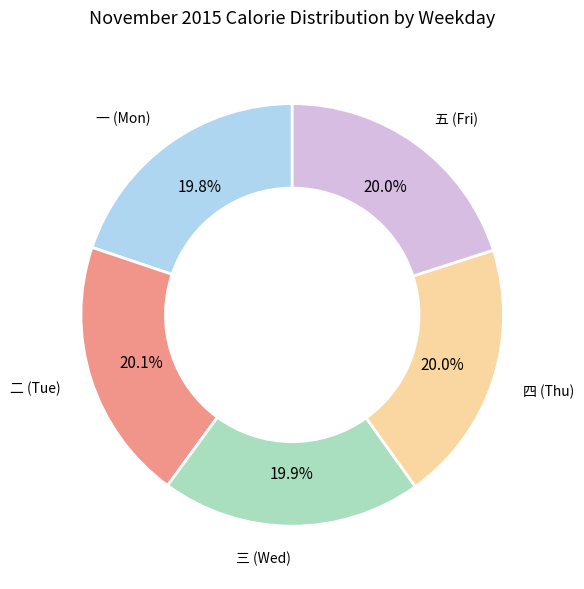

Is there any slice that represents more than half of the pie?

No